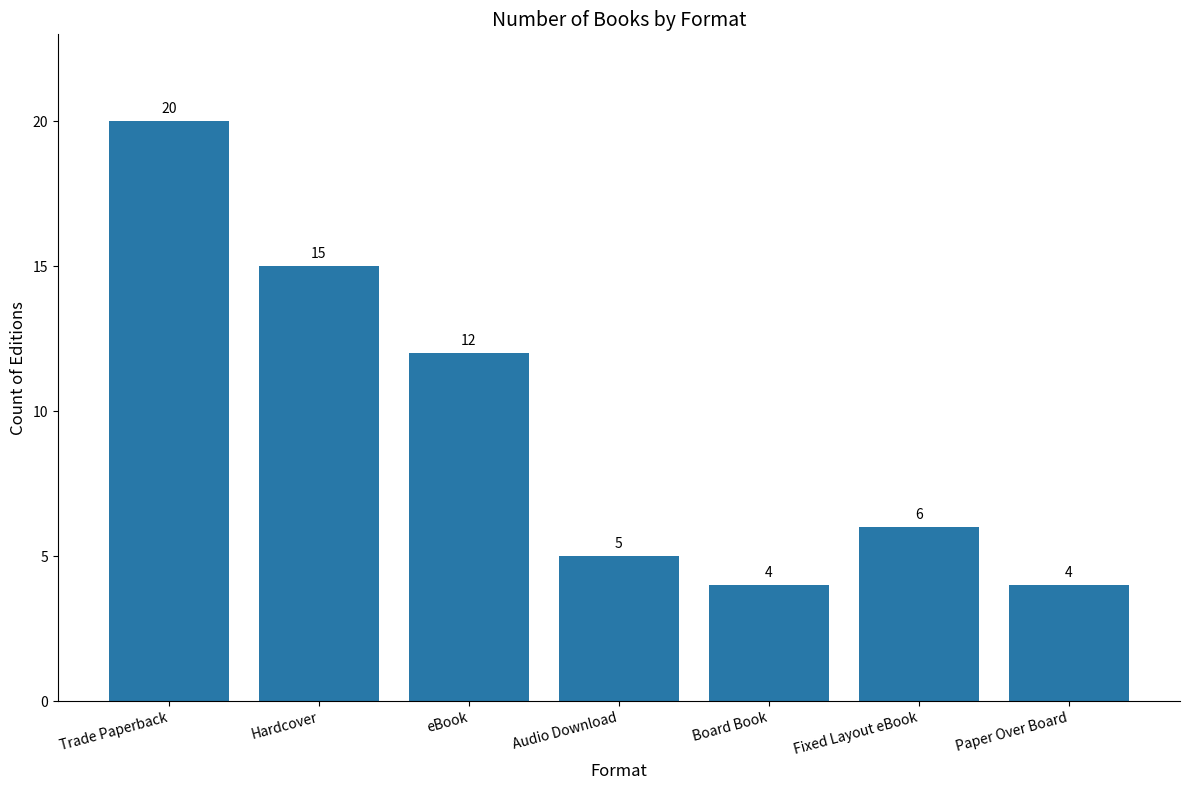

What is the ratio of the value at Trade Paperback to the value at Paper Over Board?

5.0